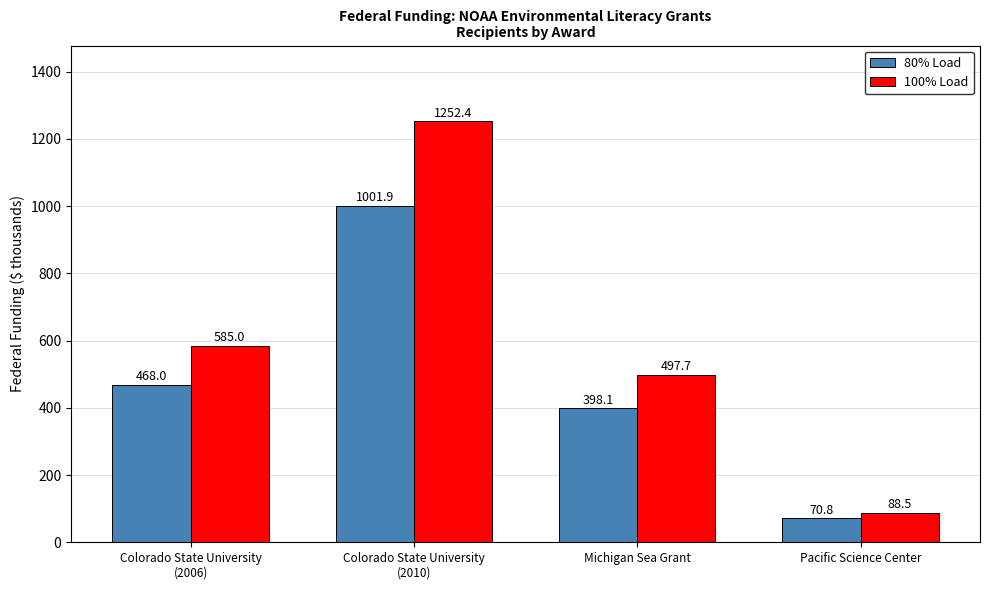

Is the value of 100% Load at Colorado State University
(2006) greater than the value of 80% Load at Pacific Science Center?

Yes